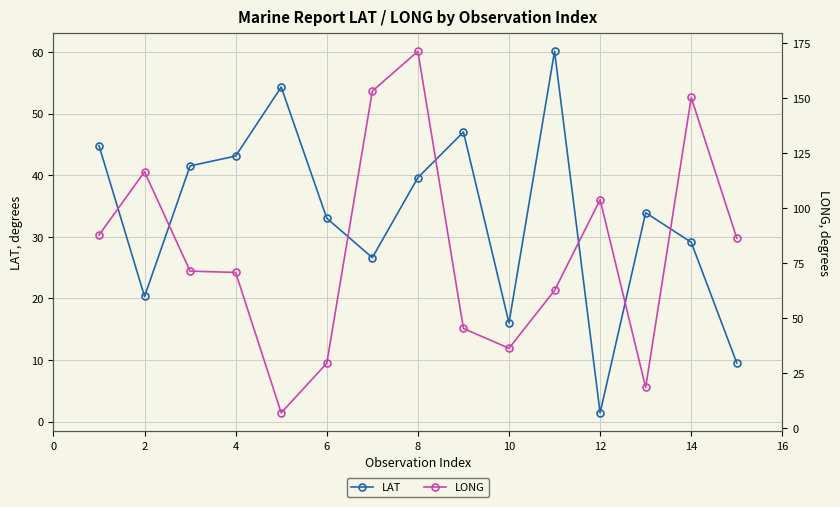

The LONG series shows 201.4 at 2. True or false?

False